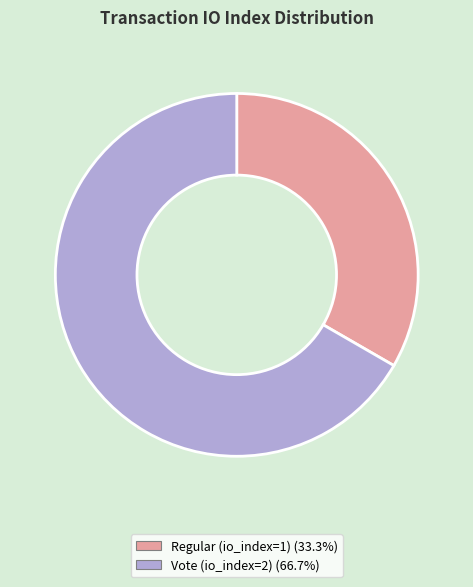

Which slice is the smallest?

Regular (io_index=1)